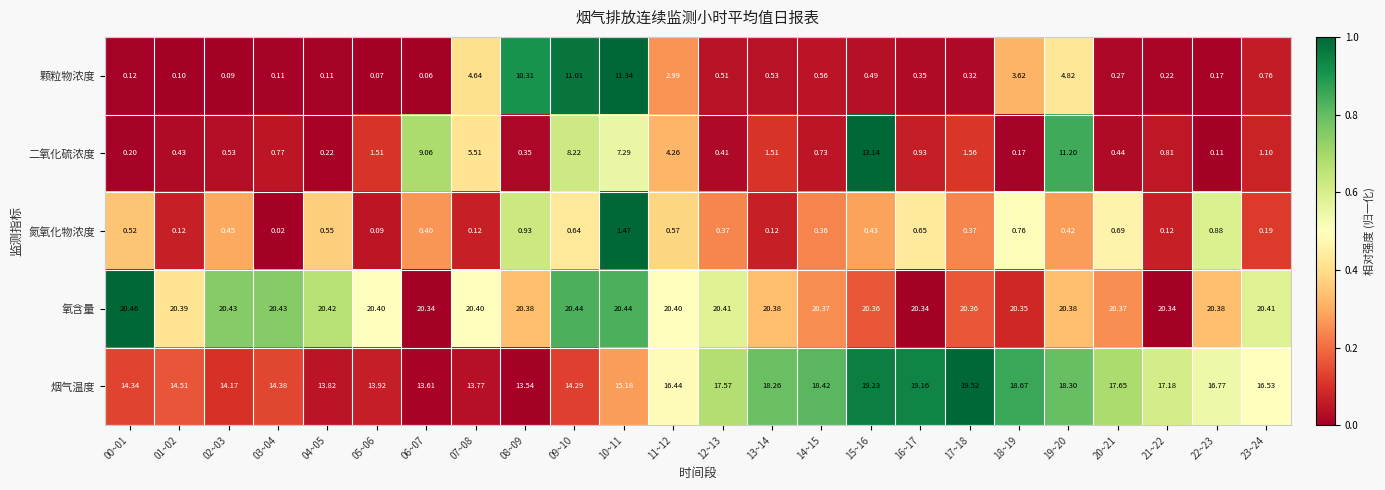

Rank the series at 08~09 from lowest to highest value.

二氧化硫浓度, 氮氧化物浓度, 颗粒物浓度, 烟气温度, 氧含量